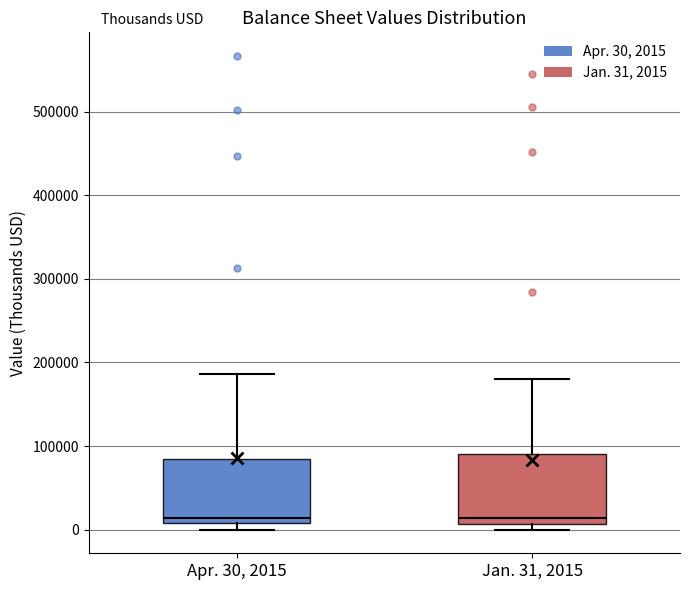

Reading left to right, read every box against the y-axis: the position of its median line, the range the box covers, and the ends of its whiskers. The values are not printed on the chart, so give them approximately, as read against the axis.

Apr. 30, 2015: median 10000 (just above the box's lower edge), box 10000 to 80000, whiskers 0 to 190000
Jan. 31, 2015: median 10000 (just above the box's lower edge), box 10000 to 90000, whiskers 0 to 180000